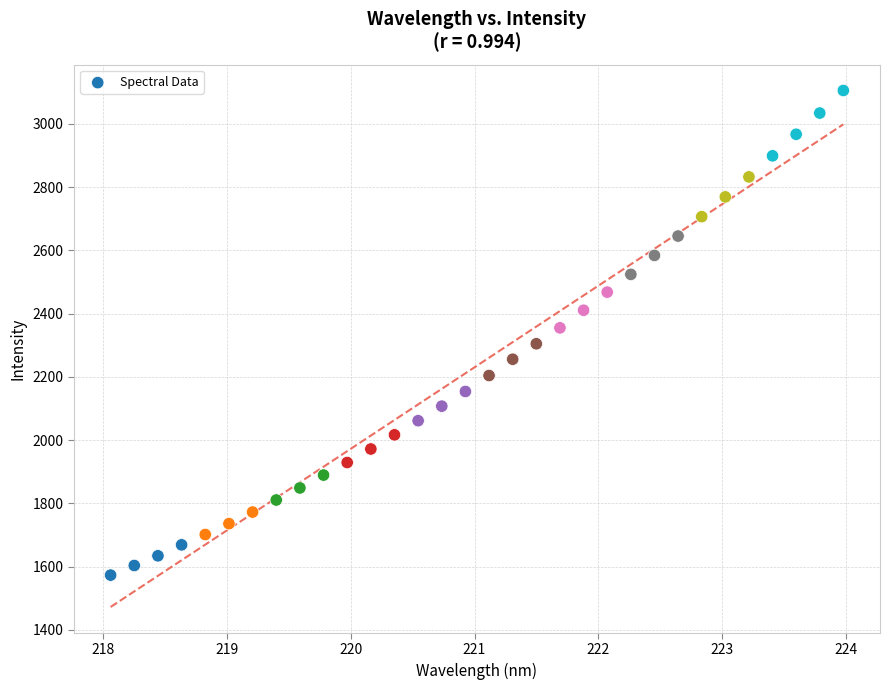

What is the range of Y values (max minus min)?

1532.5